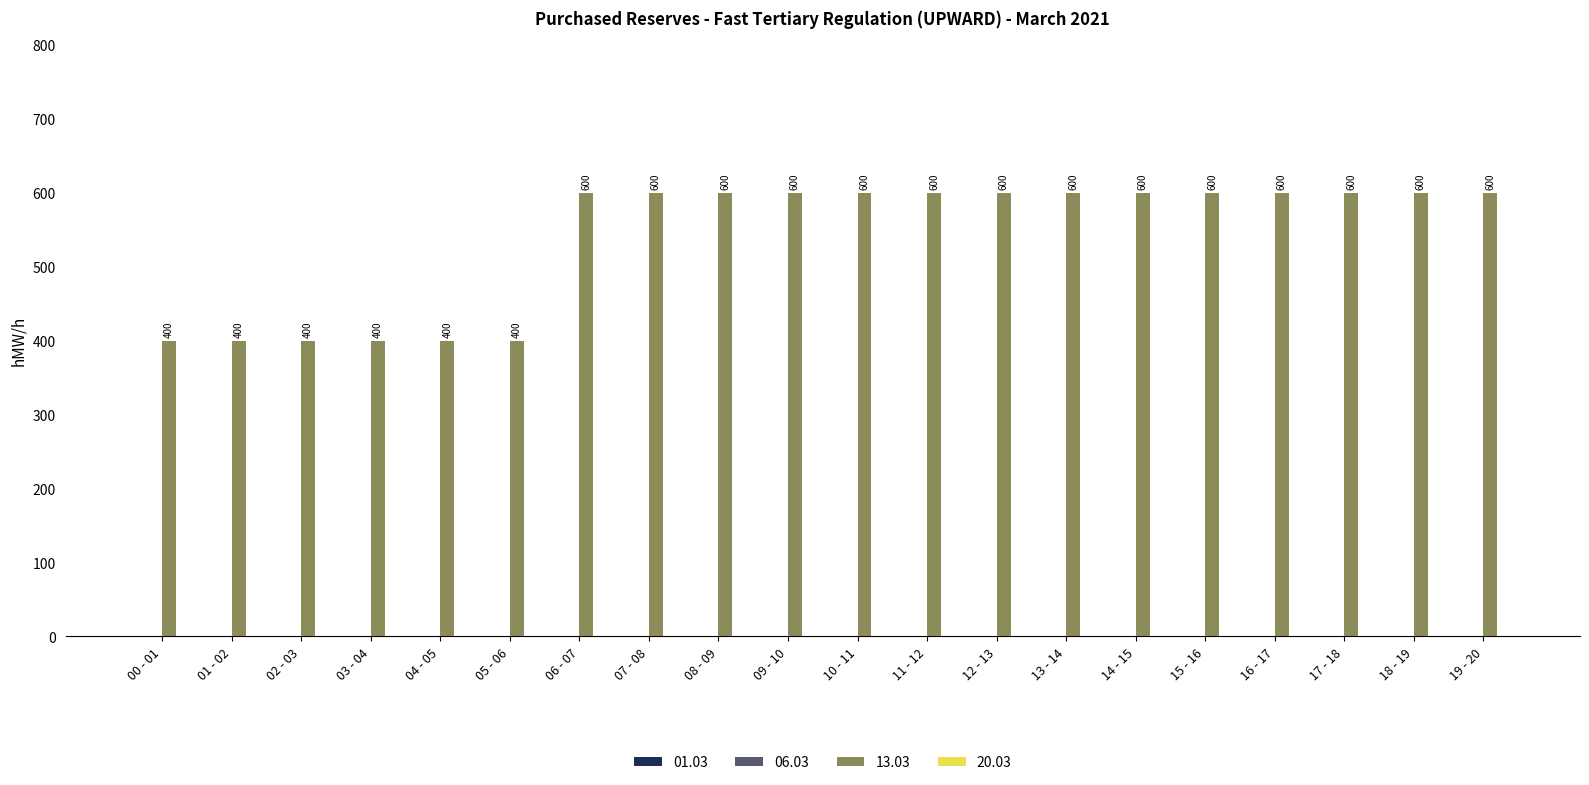

True or false: the data shows 264 at 11 - 12.

False